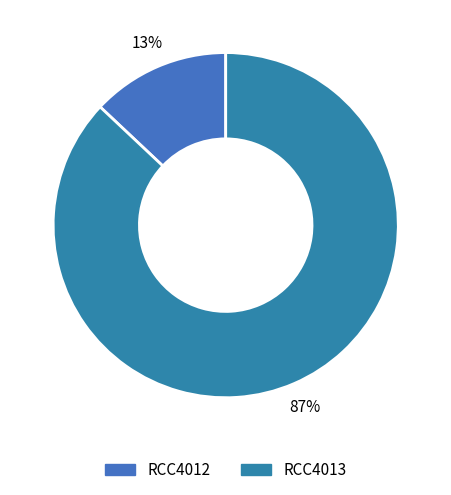

Is there any slice that represents more than half of the pie?

Yes